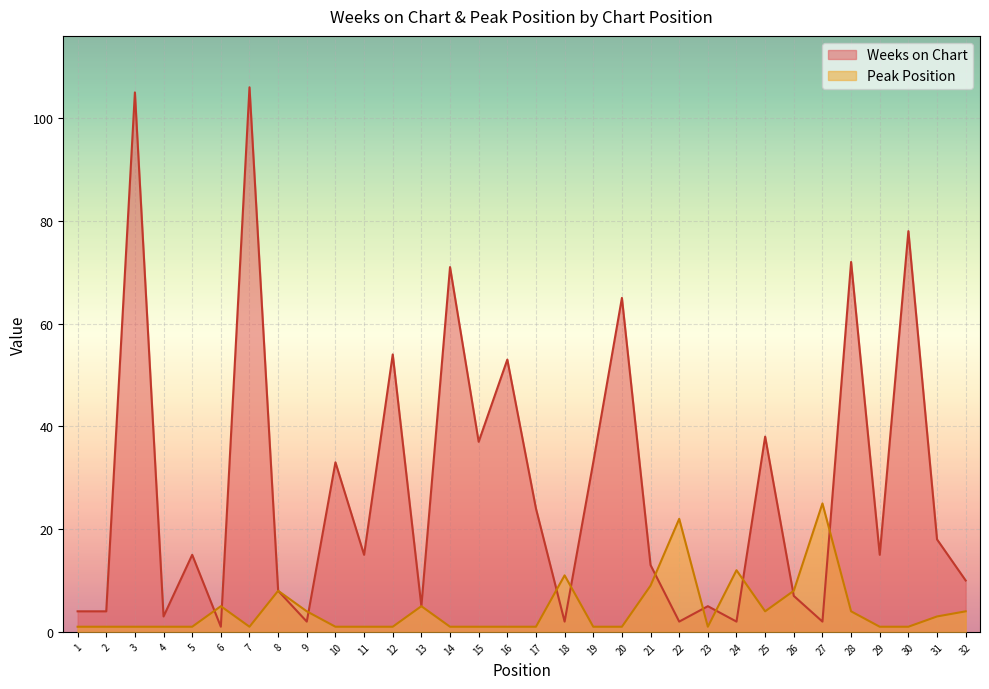

True or false: Weeks on Chart and Peak Position intersect in this chart.

True